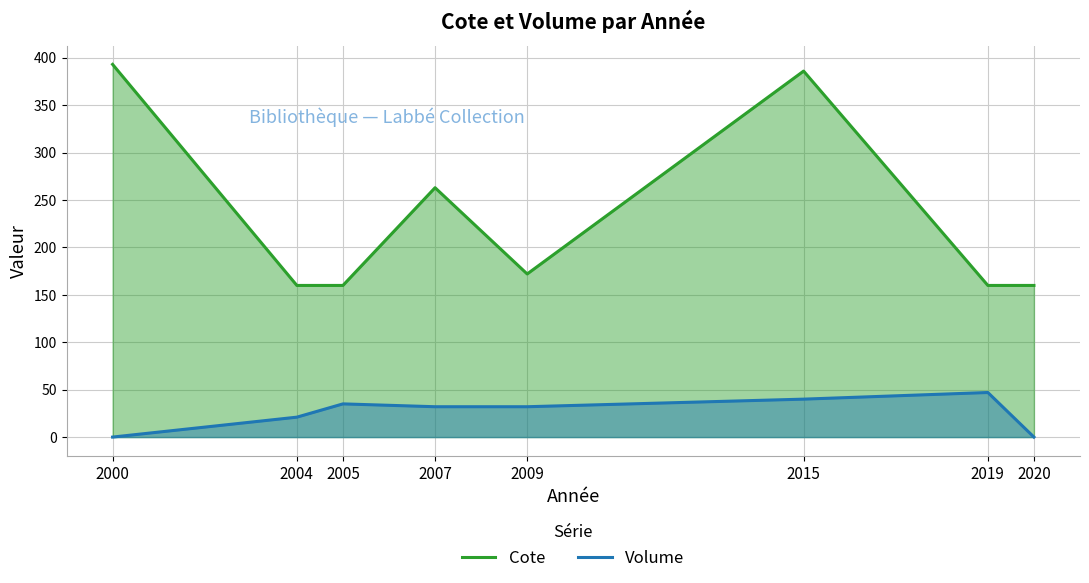

True or false: Volume has a value of 61.8 at 2019.

False